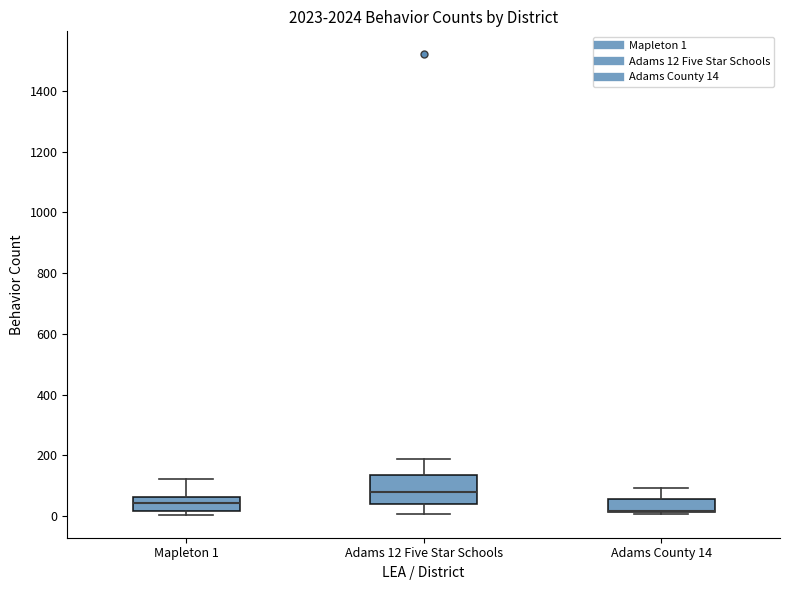

Reading left to right, read every box against the y-axis: the position of its median line, the range the box covers, and the ends of its whiskers. The values are not printed on the chart, so give them approximately, as read against the axis.

Mapleton 1: median 40, box 20 to 60, whiskers 0 to 120
Adams 12 Five Star Schools: median 80, box 40 to 140, whiskers 0 to 180
Adams County 14: median 20 (drawn on the box's lower edge), box 20 to 60, whiskers 0 to 100